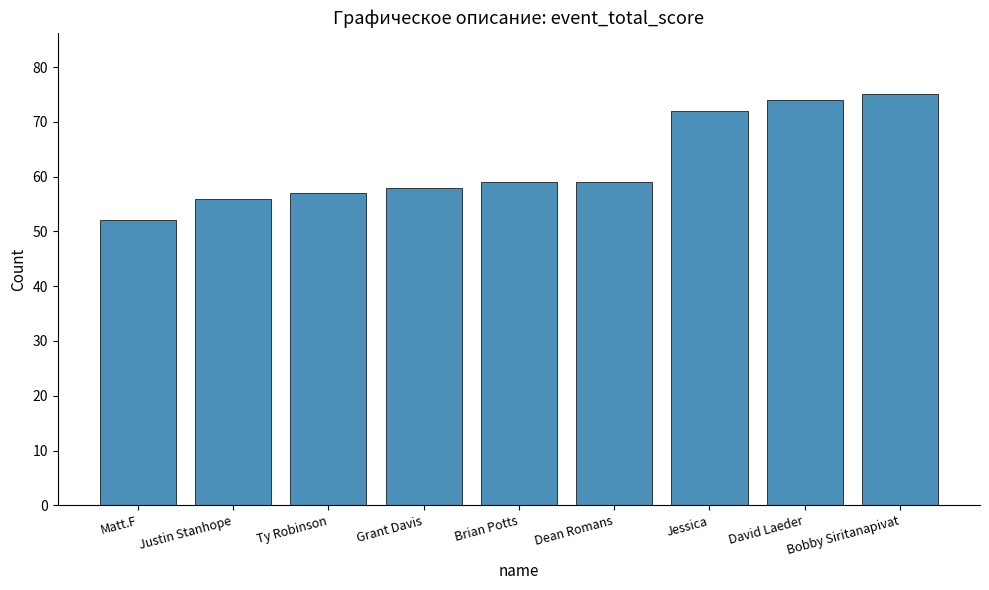

What is the approximate value at Brian Potts, to the nearest 10?

60